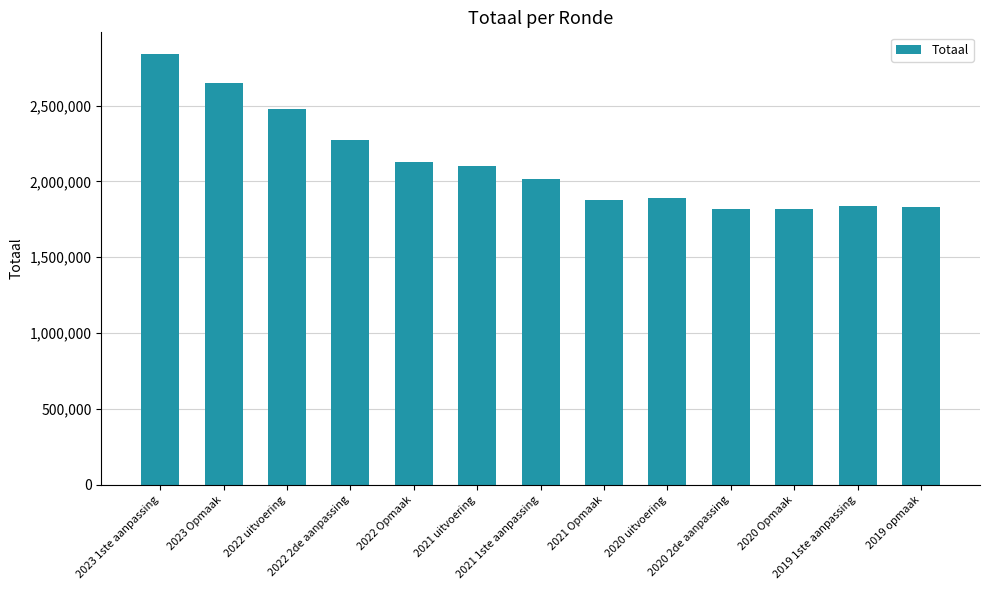

What is the value of the 9th bar from the left?

1887522